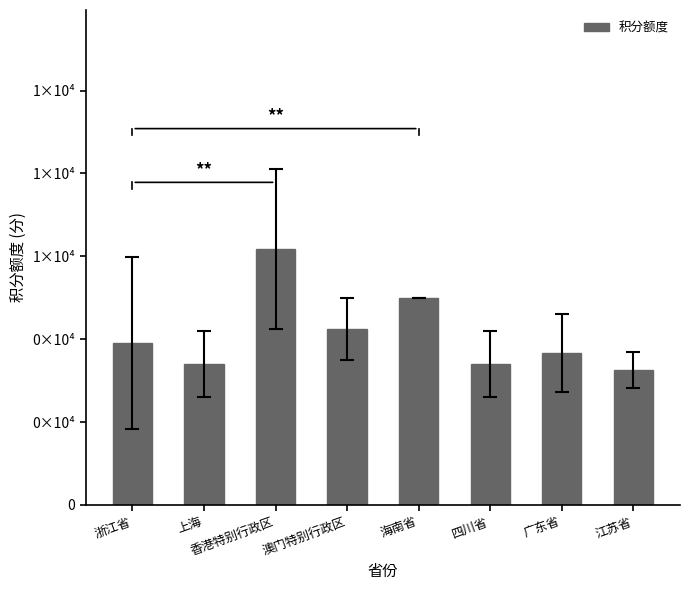

Does the chart contain any negative values?

No